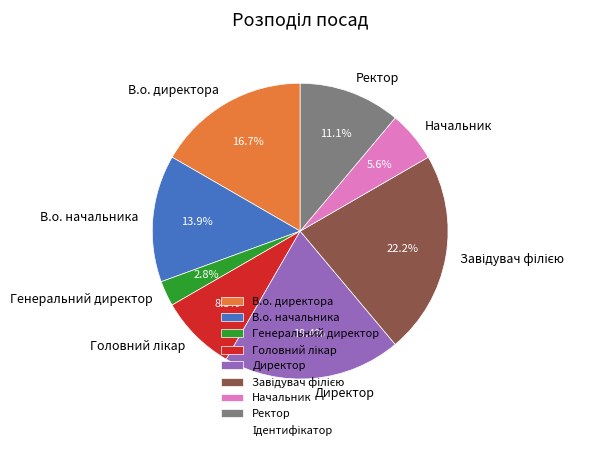

Which slice is the smallest?

Генеральний директор